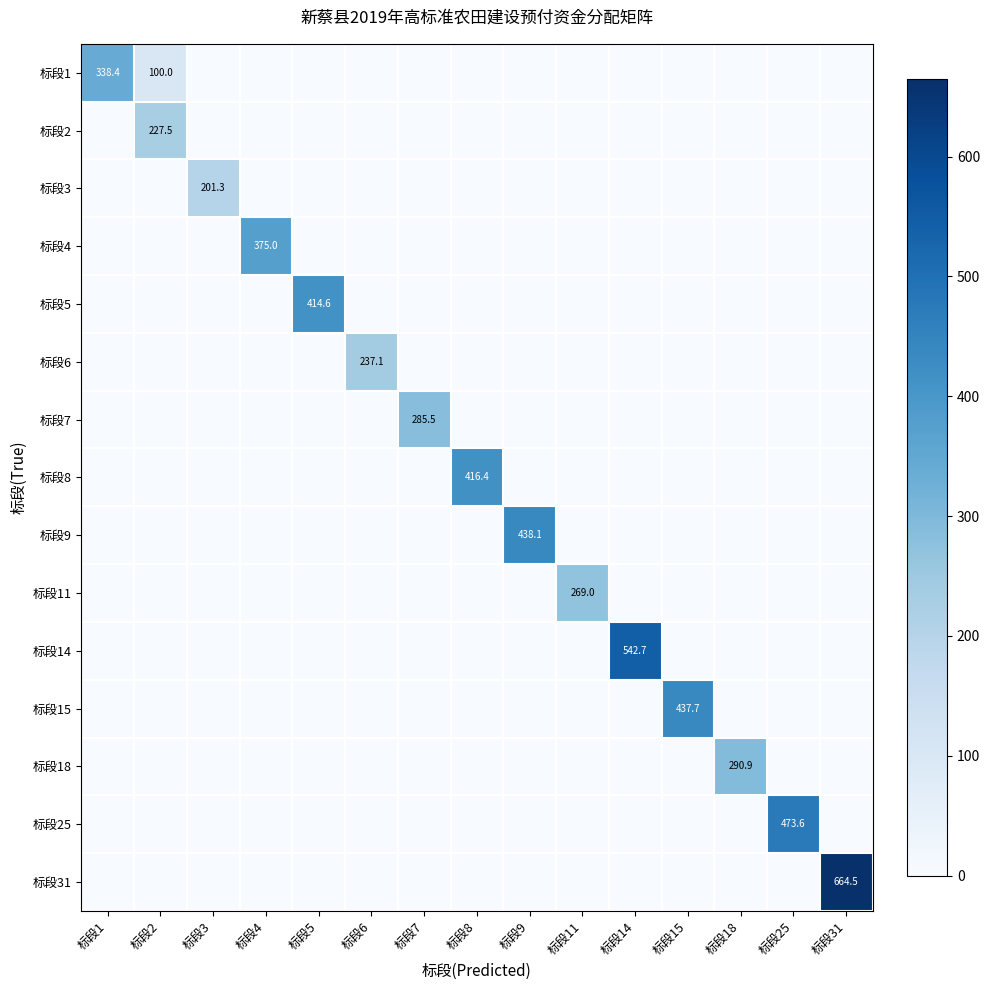

True or false: 标段6 has a value of 0.0 at 标段31.

True